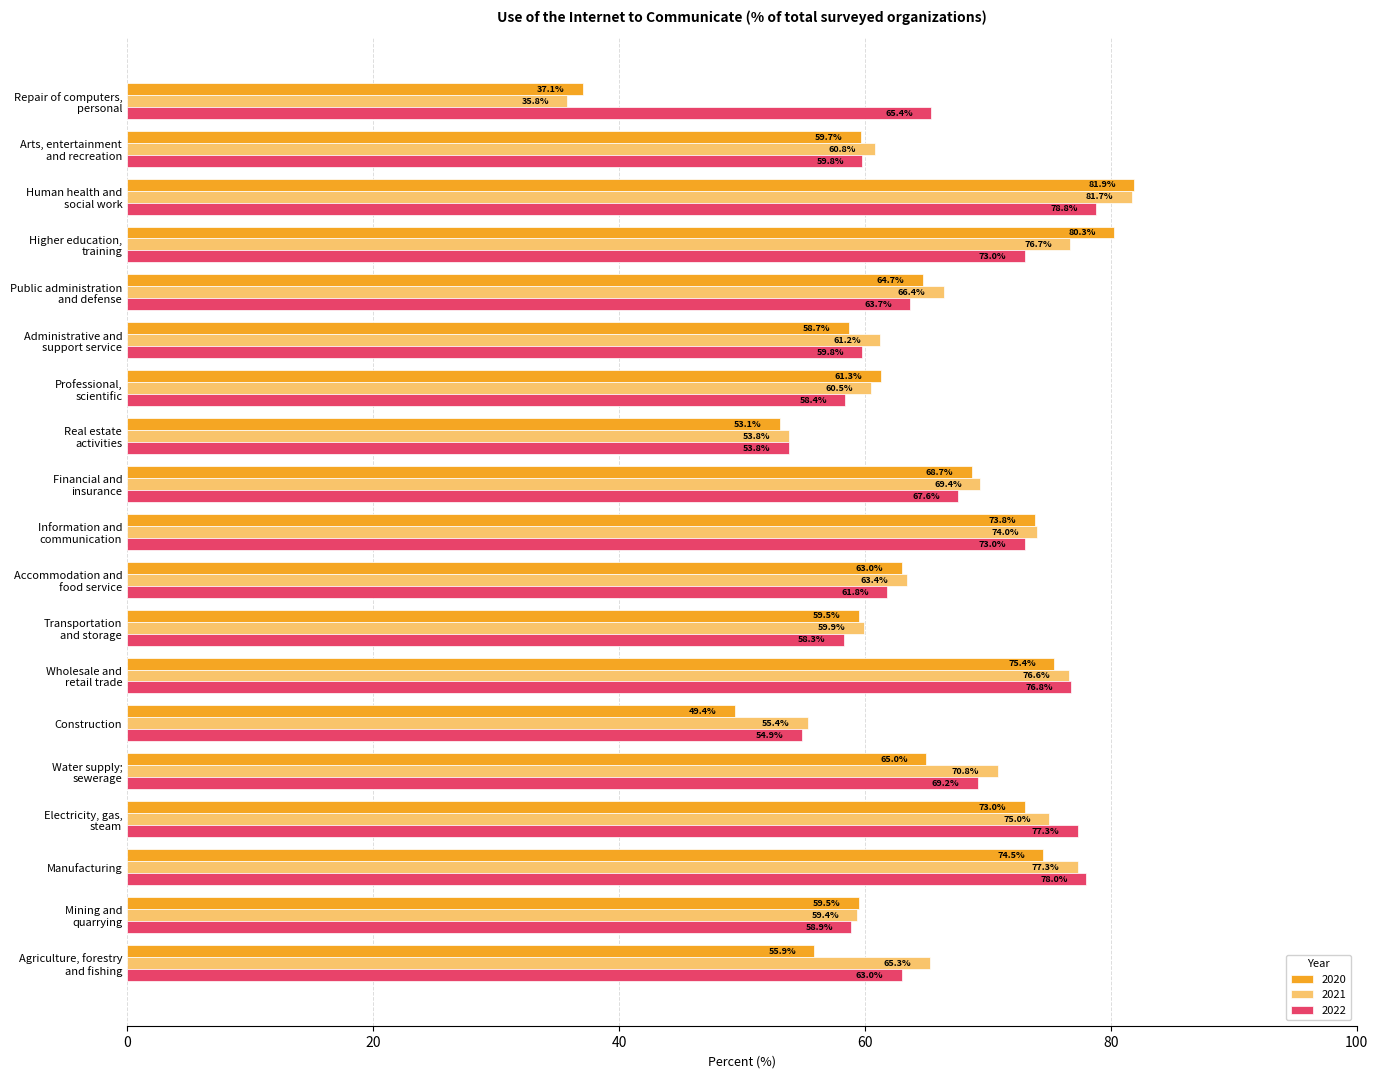

Which series changed the most between Transportation
and storage and Professional,
scientific?

2020